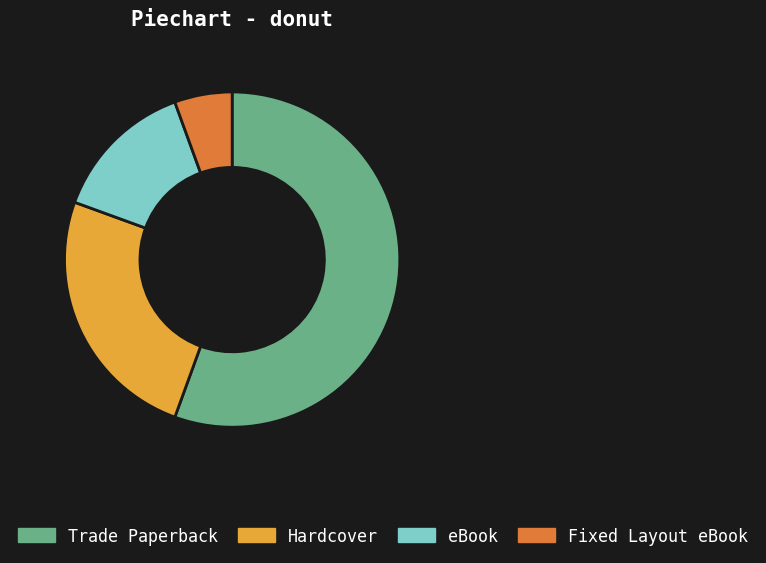

How many segments does this pie chart have?

4